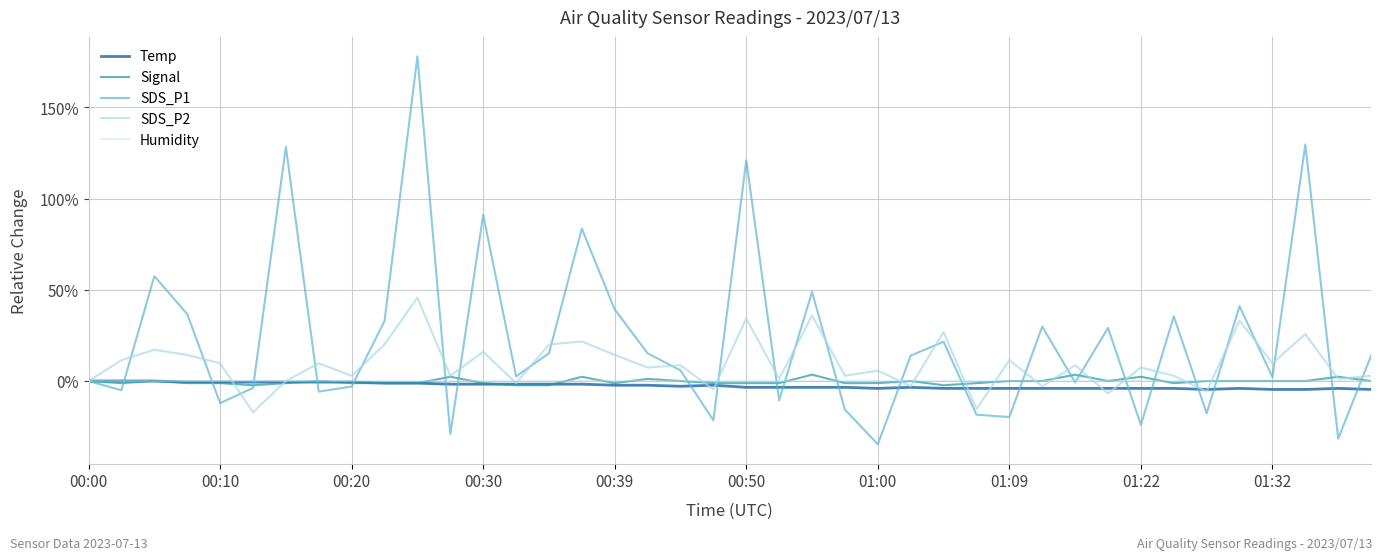

Which series has the largest range (max minus min)?

SDS_P1